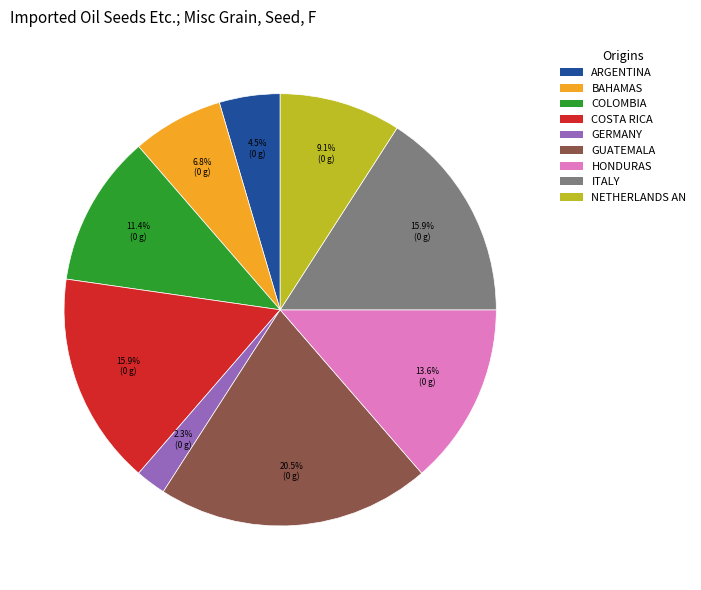

Is there a majority slice in this chart?

No